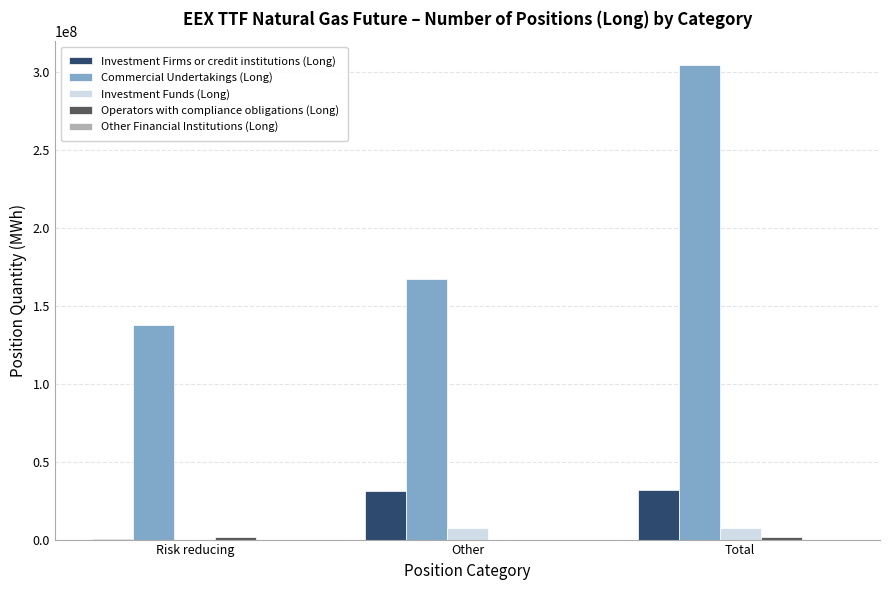

Which series changed the most between Risk reducing and Total?

Commercial Undertakings (Long)